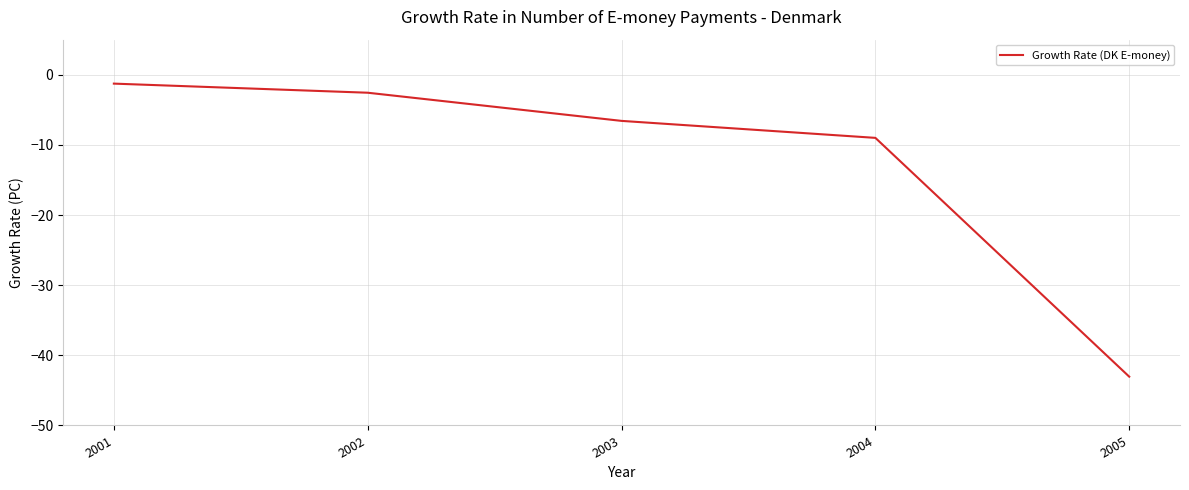

Count the number of data series in this chart.

1